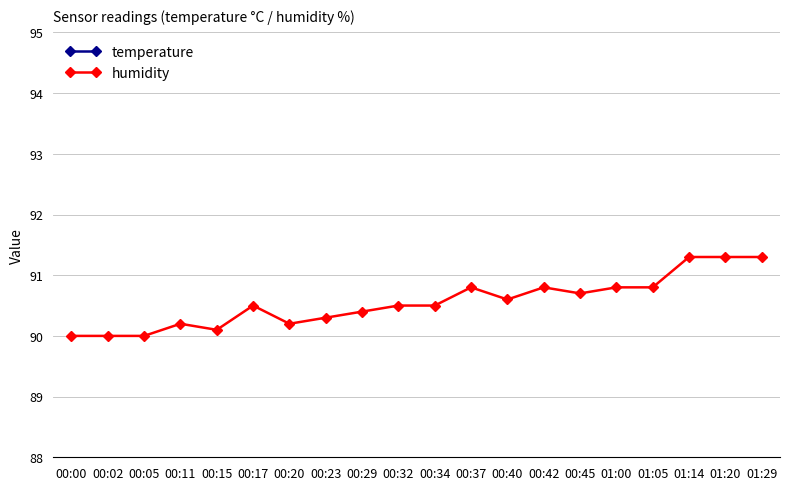

How many interior local peaks does the humidity series have?

4